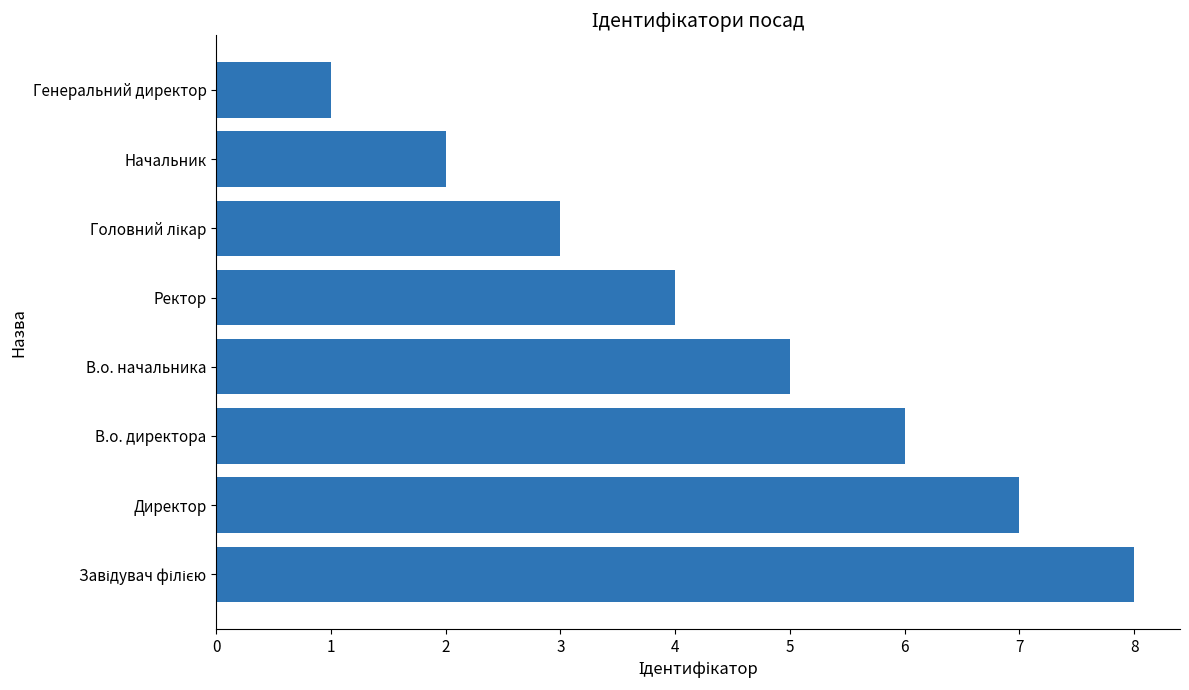

Which has a higher value, Начальник or В.о. директора?

В.о. директора